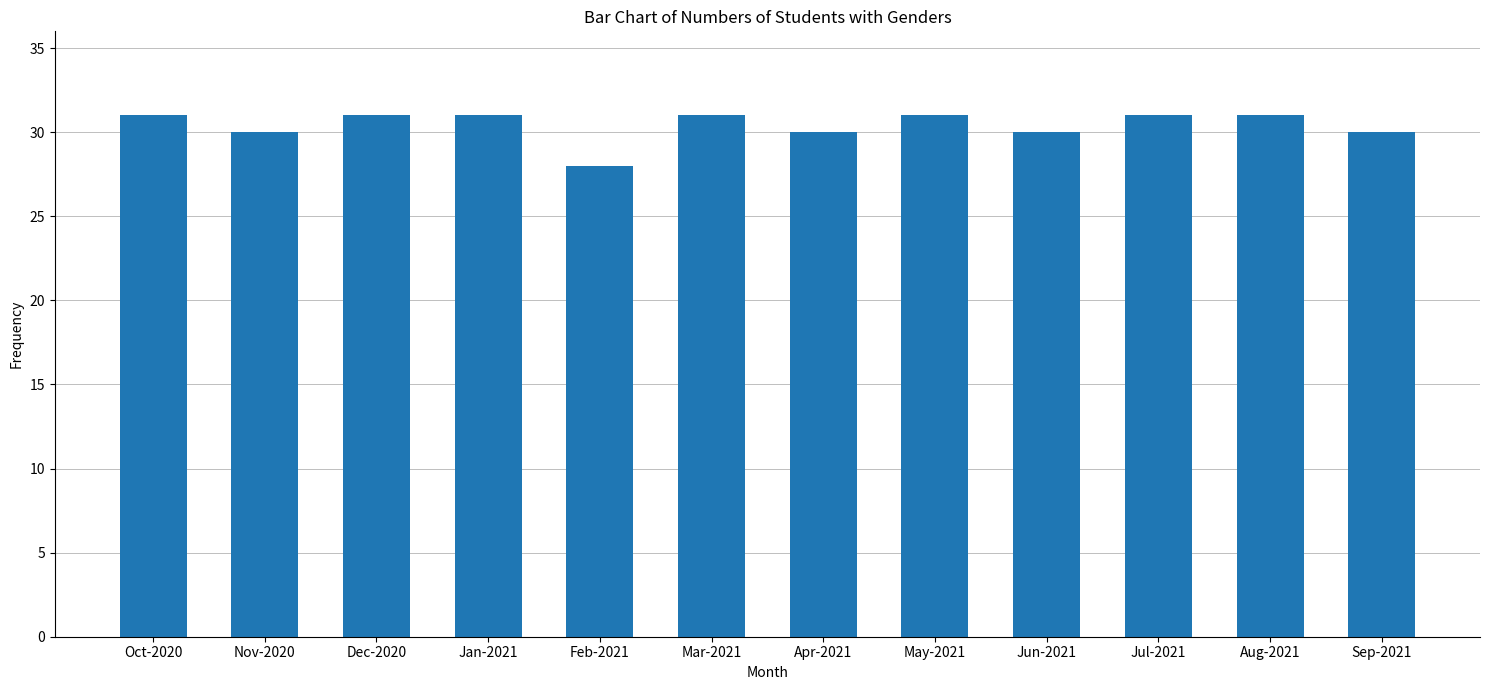

Does the chart contain any negative values?

No